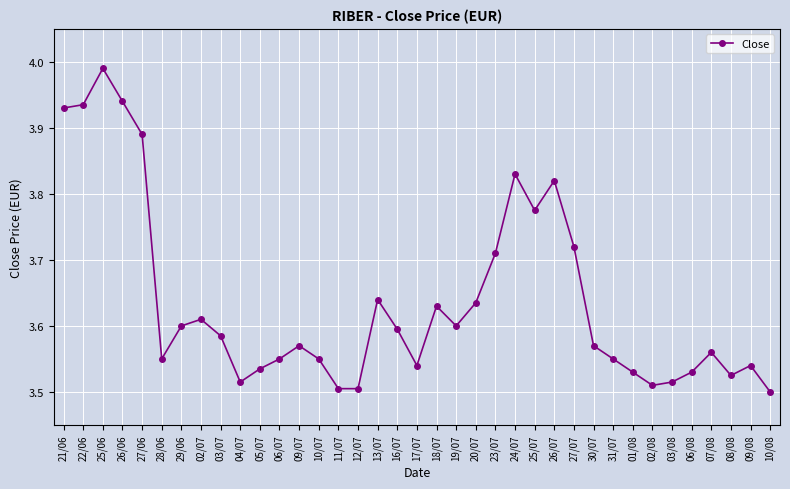

What is the difference between the maximum and minimum values?

0.5